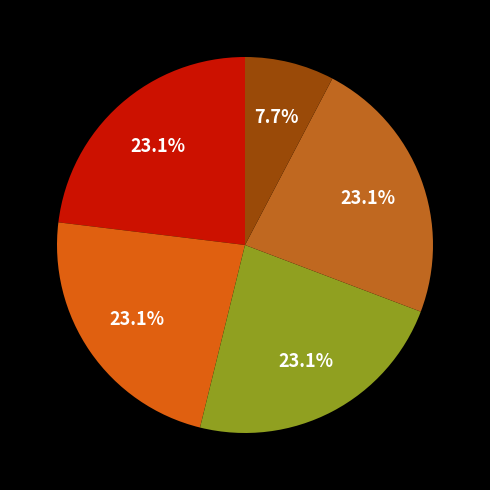

How many slices are in this pie chart?

5